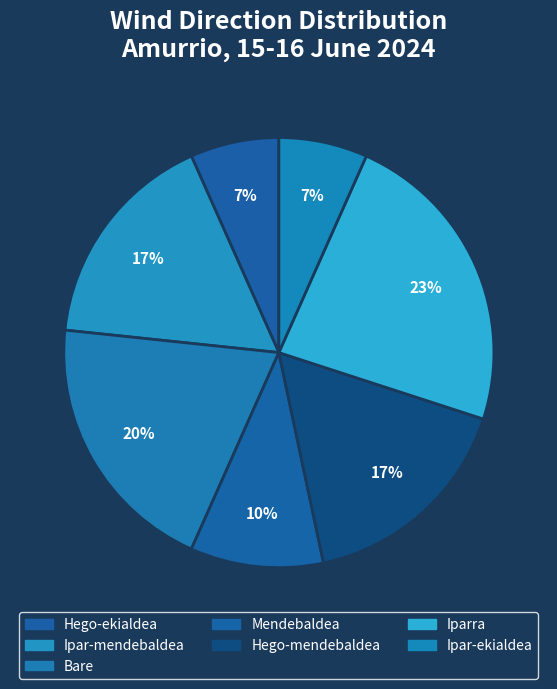

To the nearest percent, what is the combined percentage of Bare and Ipar-mendebaldea?

37%